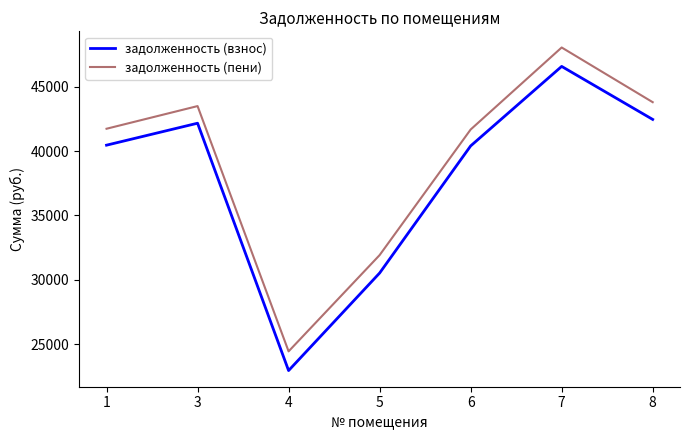

Which label corresponds to the largest value in the chart?

7